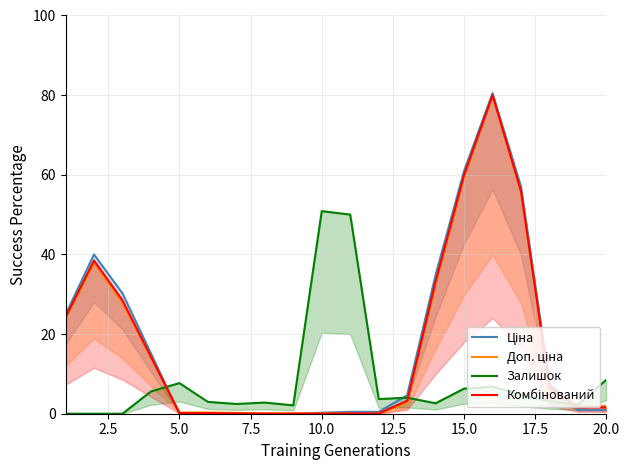

How many data points does each series have?

20